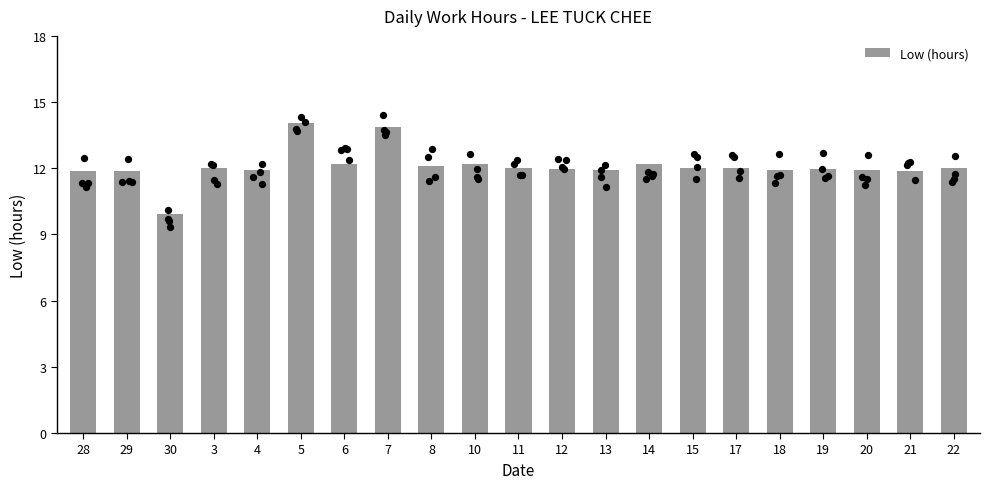

Which has a higher value, 22 or 29?

22